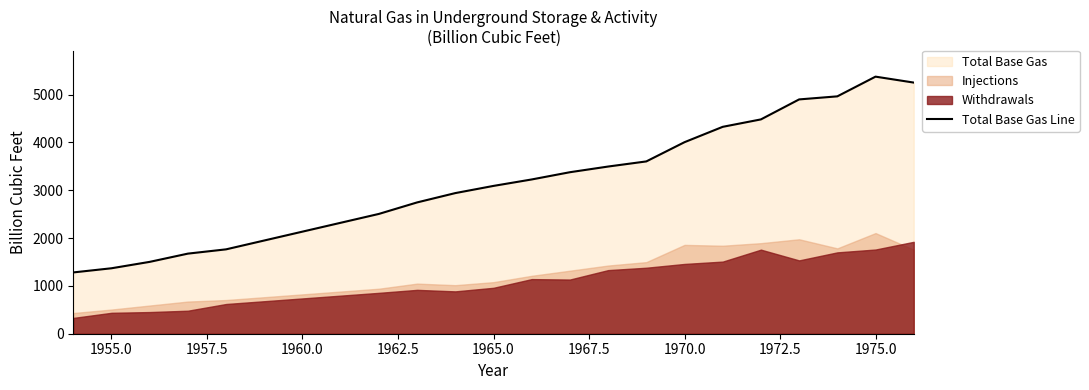

What is the highest value of the Total Base Gas Line series?

5374.0